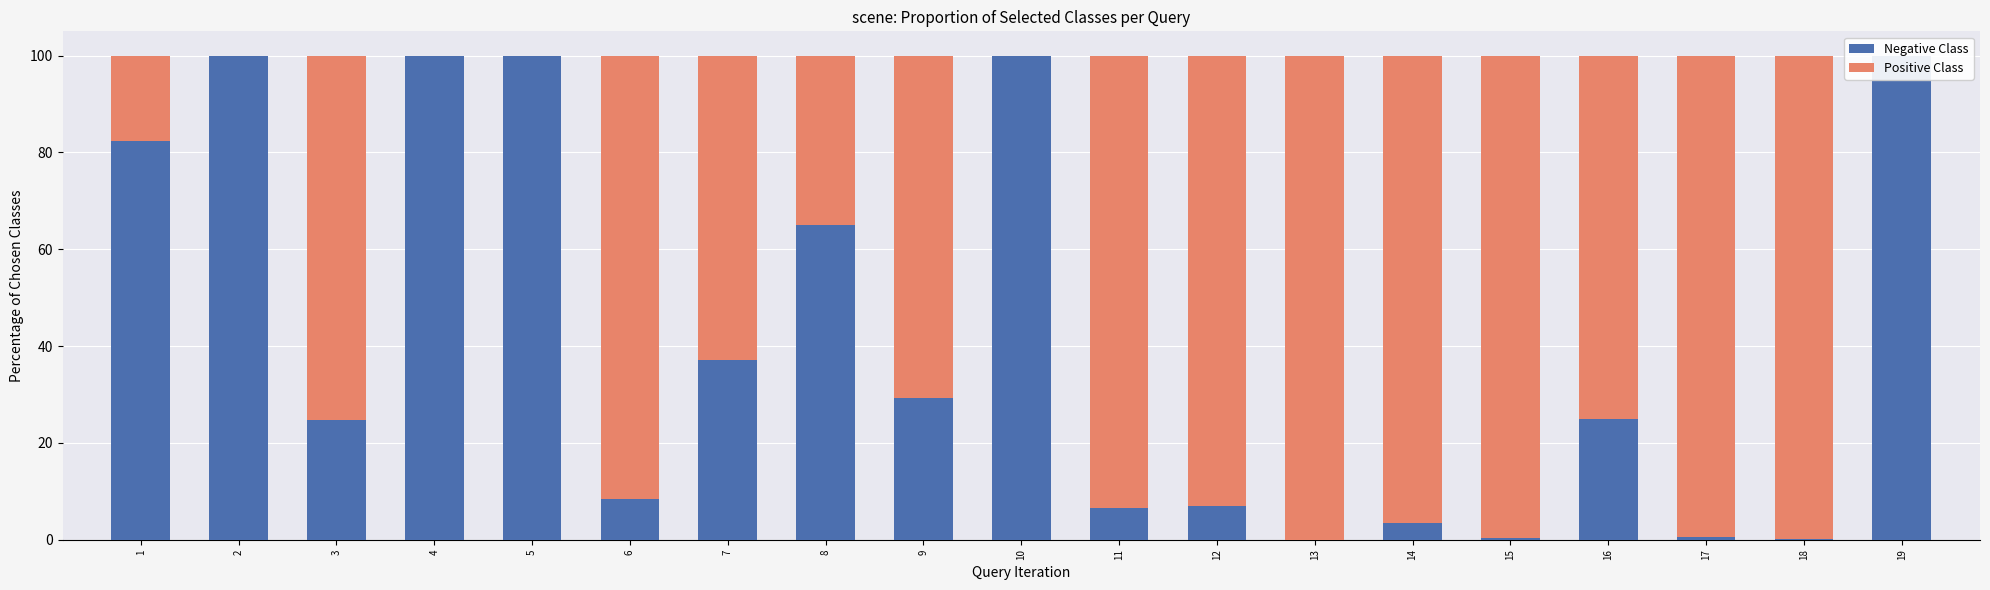

At which label does Negative Class reach its peak?

2